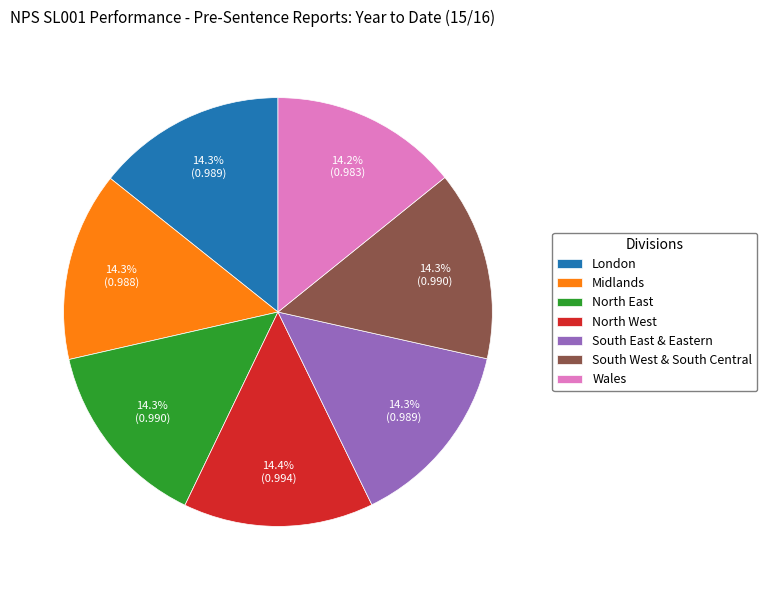

Does any single category account for the majority?

No